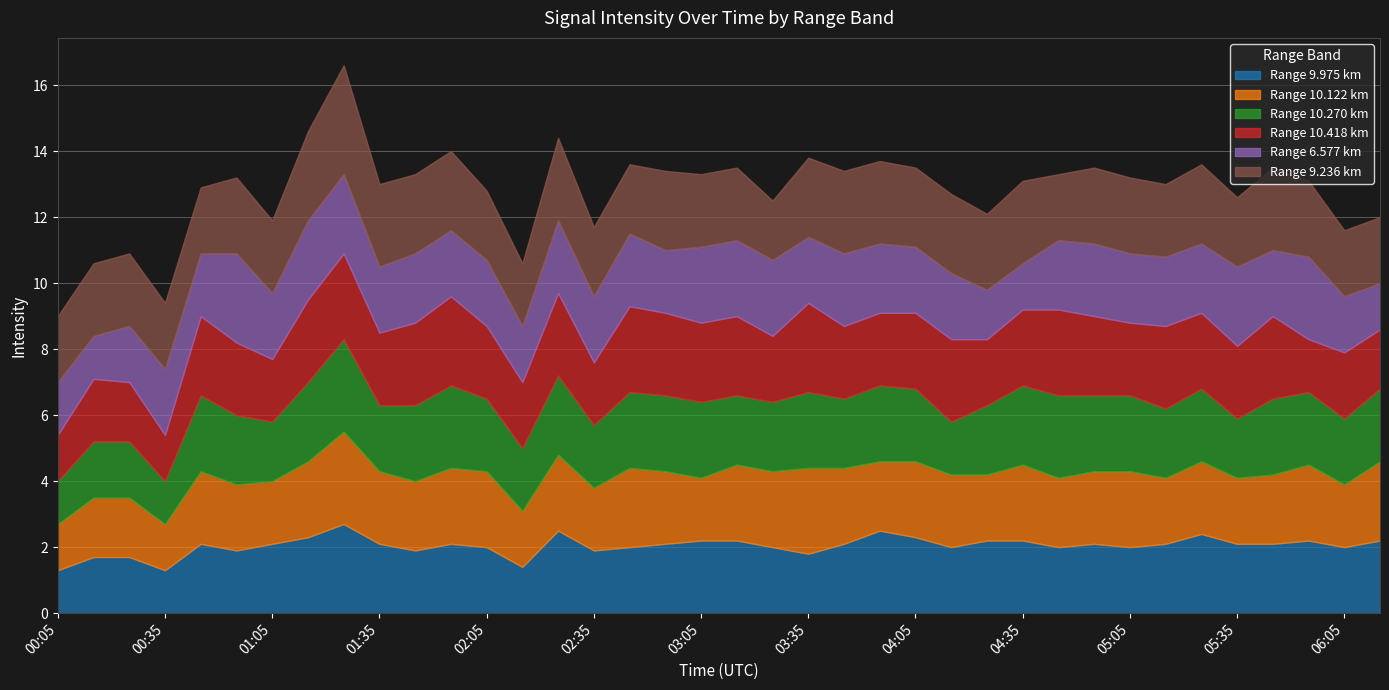

What is the greatest value displayed?

3.3